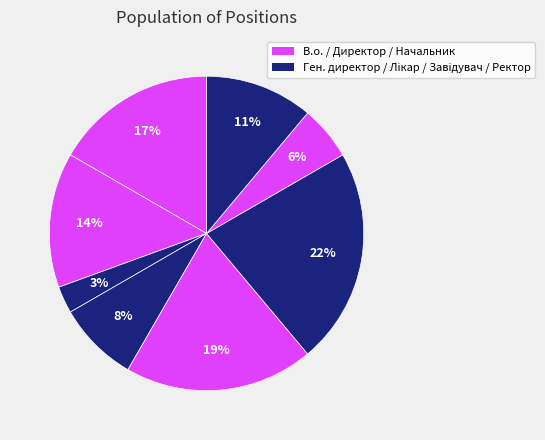

Count the number of slices in the pie.

8